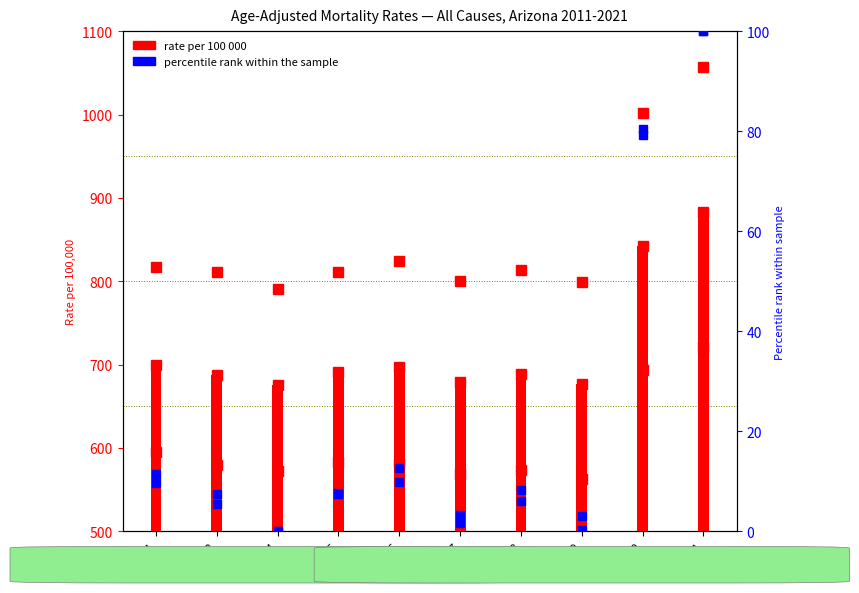

What is the sum of all Male rate values?

8527.8